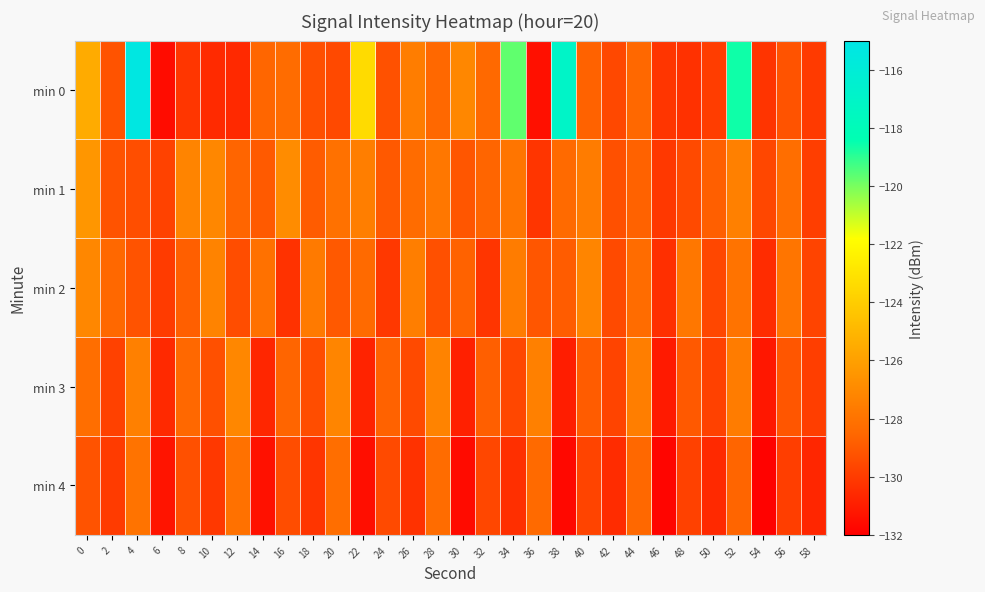

Which series has the widest spread of values?

min 0